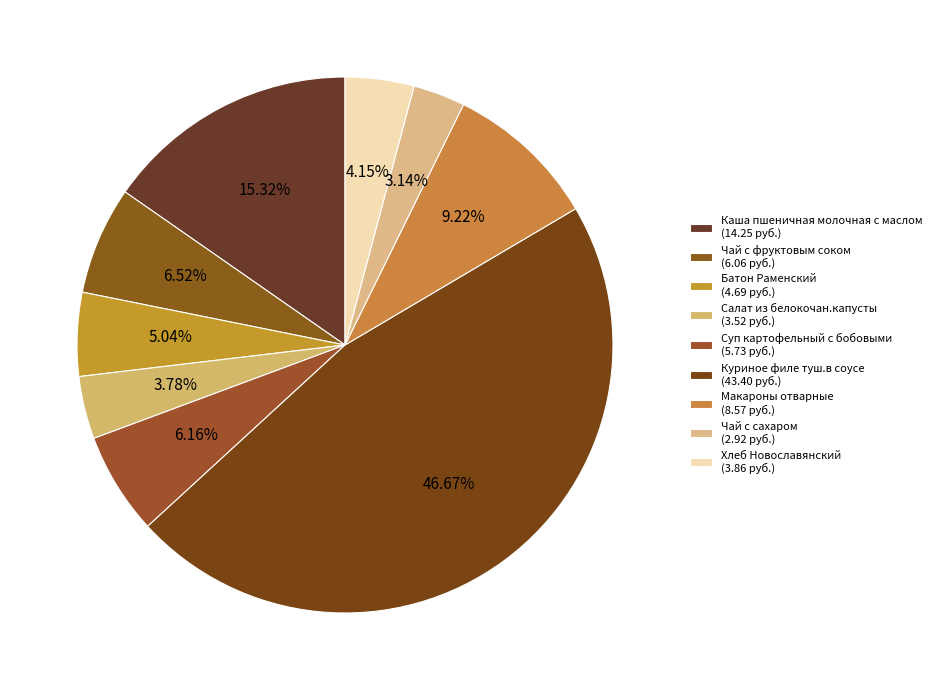

To the nearest percent, what is the average slice percentage?

11%